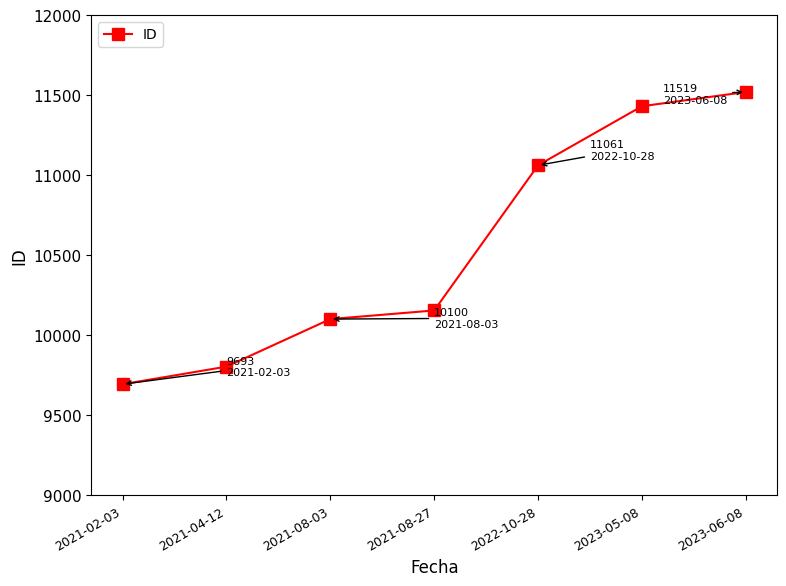

Approximately how many times larger is the value at 2021-02-03 compared to 2021-08-27?

1.0